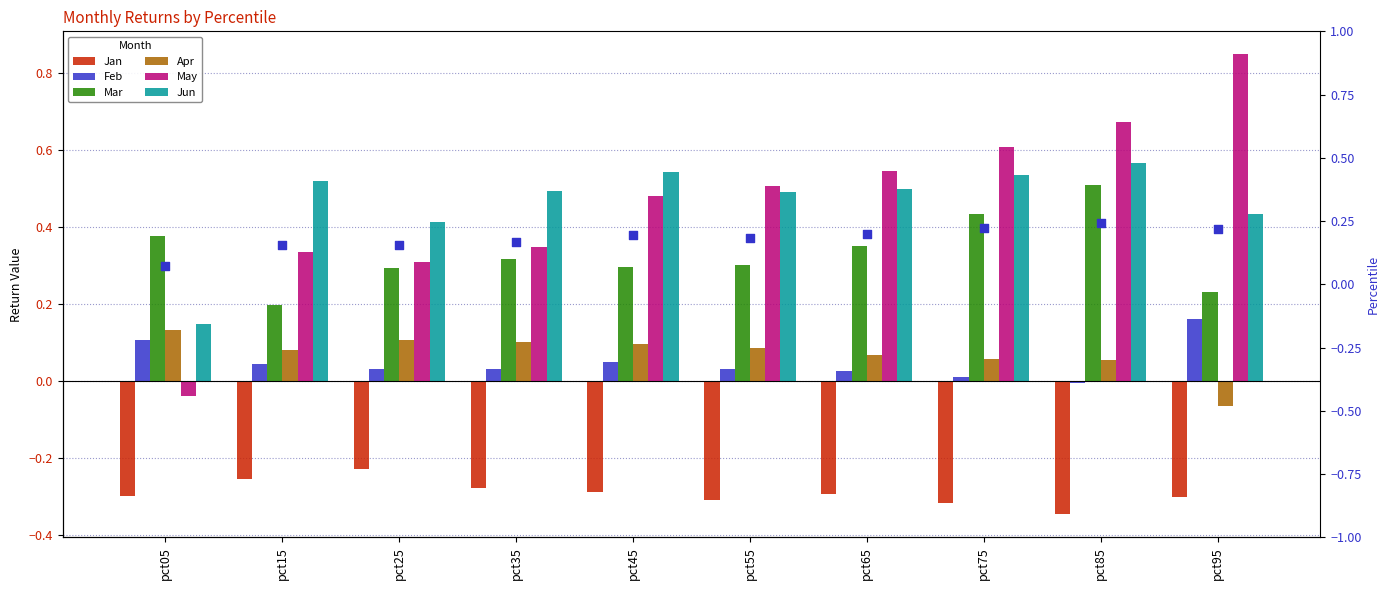

What are all the series names shown in the legend?

Jan, Feb, Mar, Apr, May, Jun